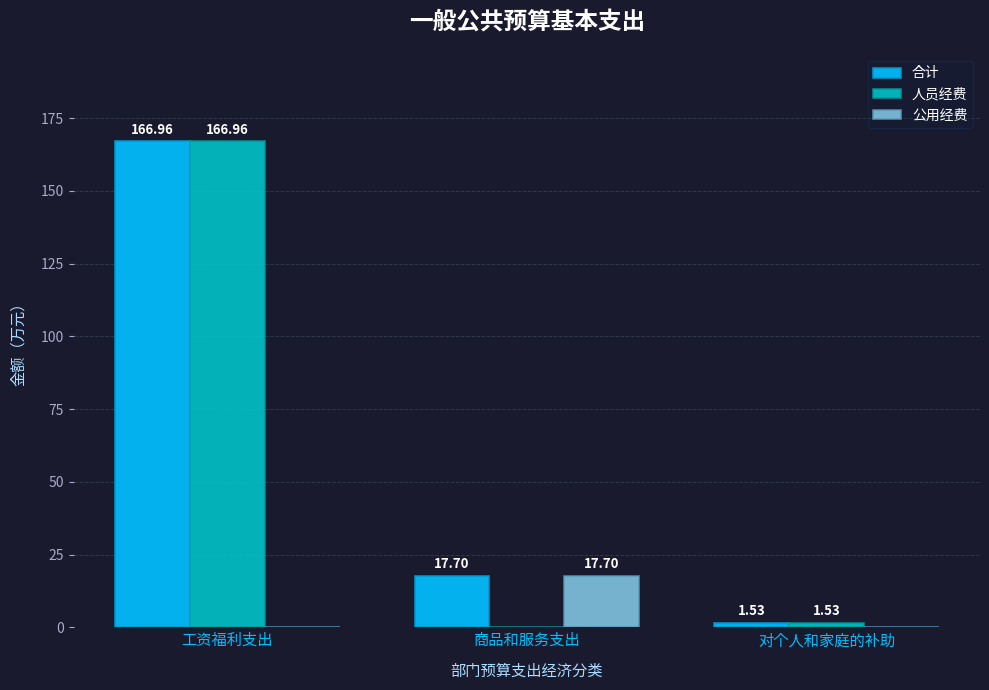

Which series changed the most between 工资福利支出 and 商品和服务支出?

人员经费